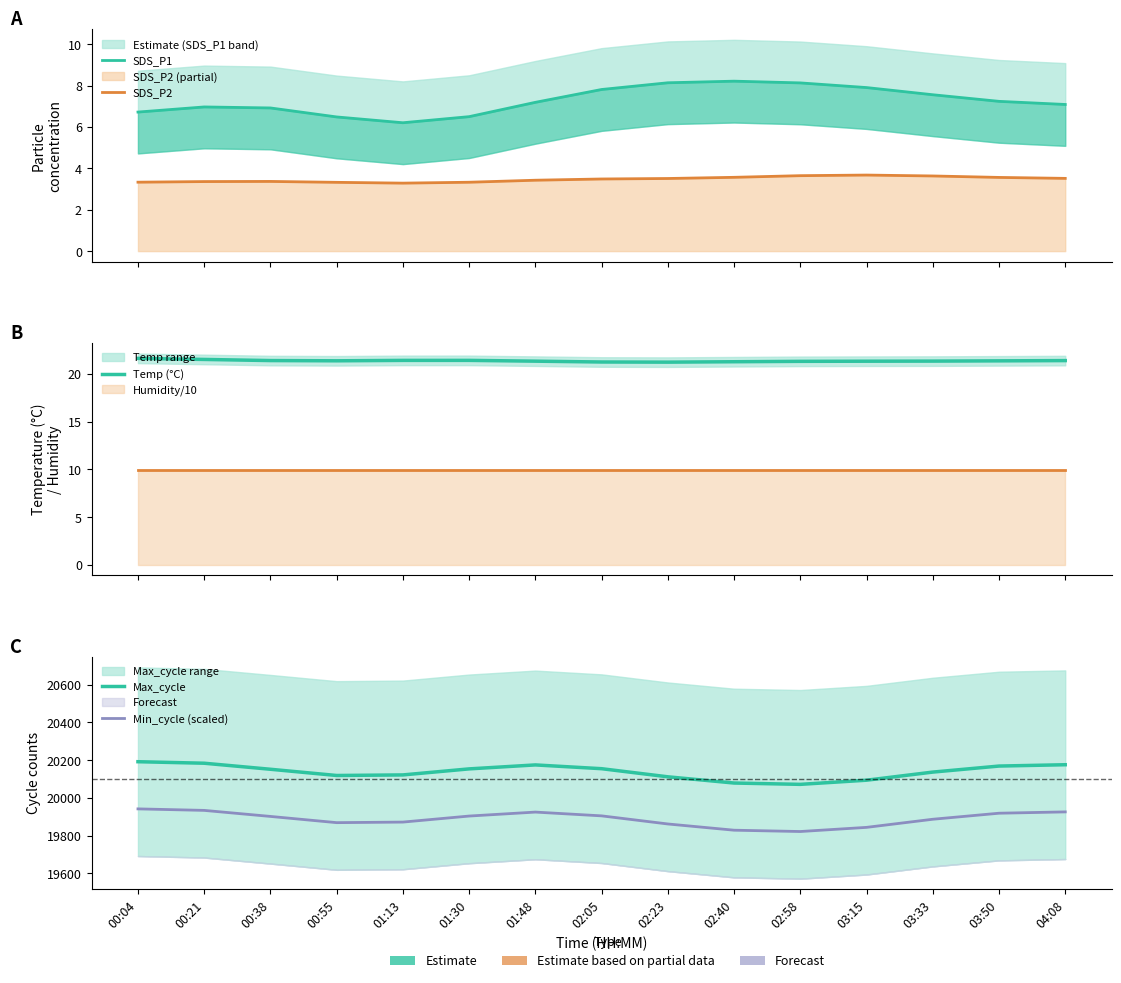

What is the minimum value shown in the chart?

3.3